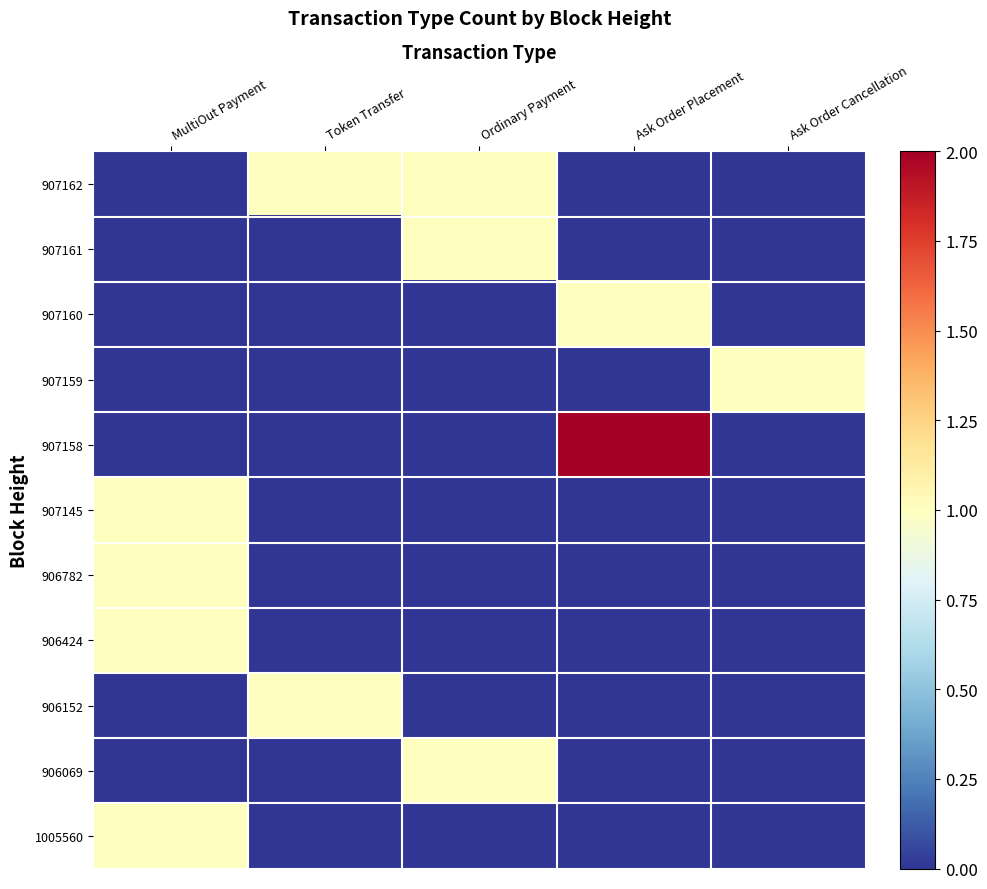

At how many categories does at least one series exceed 1?

1